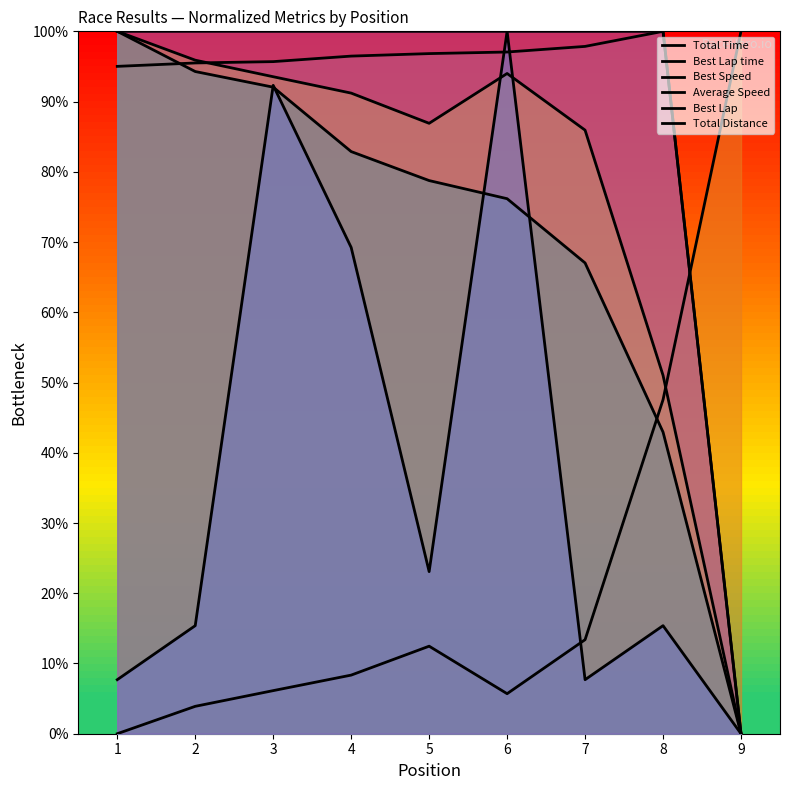

At which category is the sum across all series the highest?

3